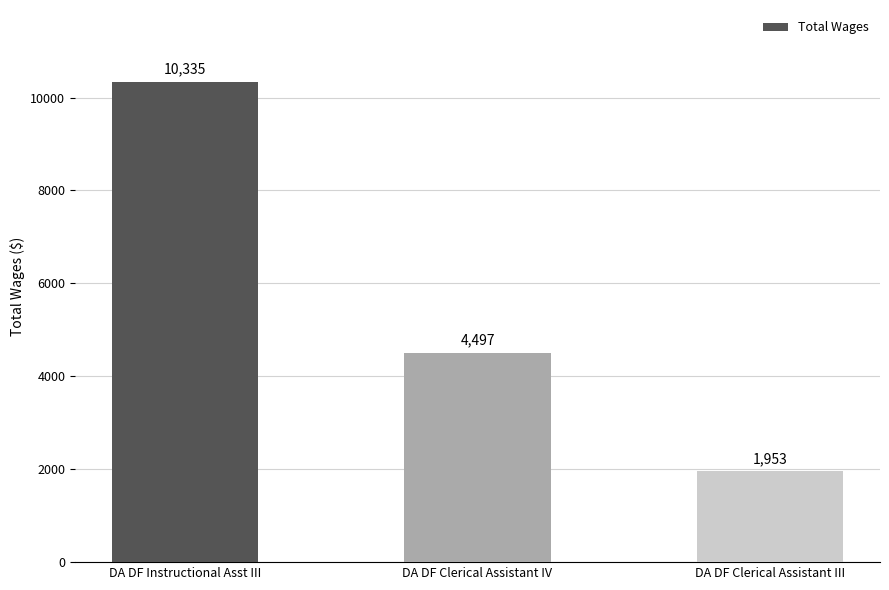

What is the value of the 2nd bar from the left?

4497